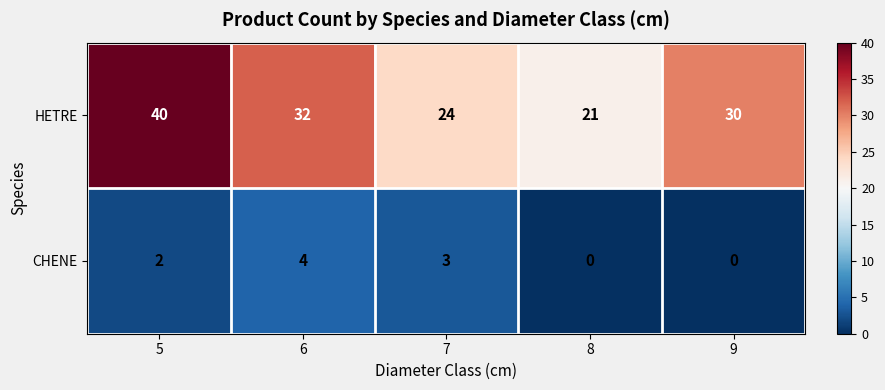

Rank the series by their average value, from lowest to highest.

CHENE, HETRE